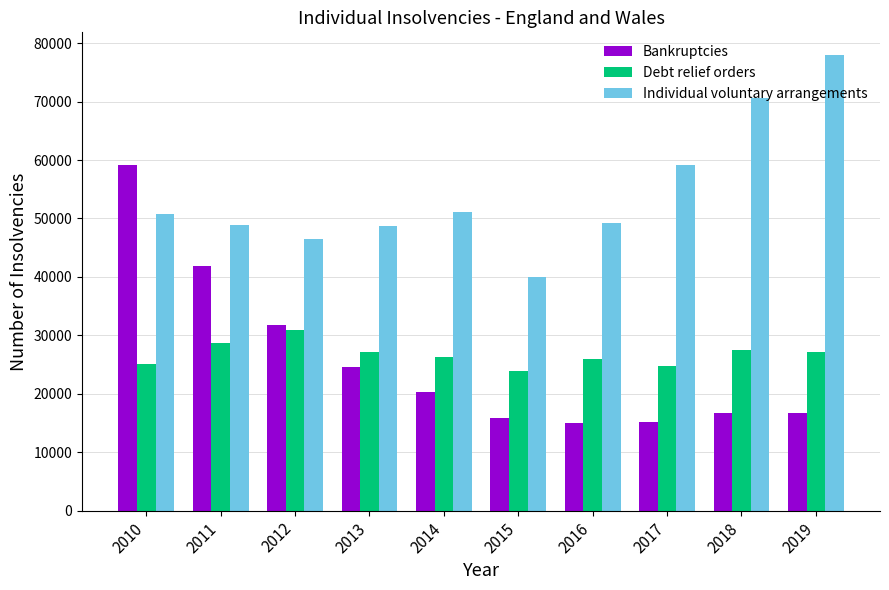

Is the value of Debt relief orders at 2010 greater than the value of Bankruptcies at 2019?

Yes